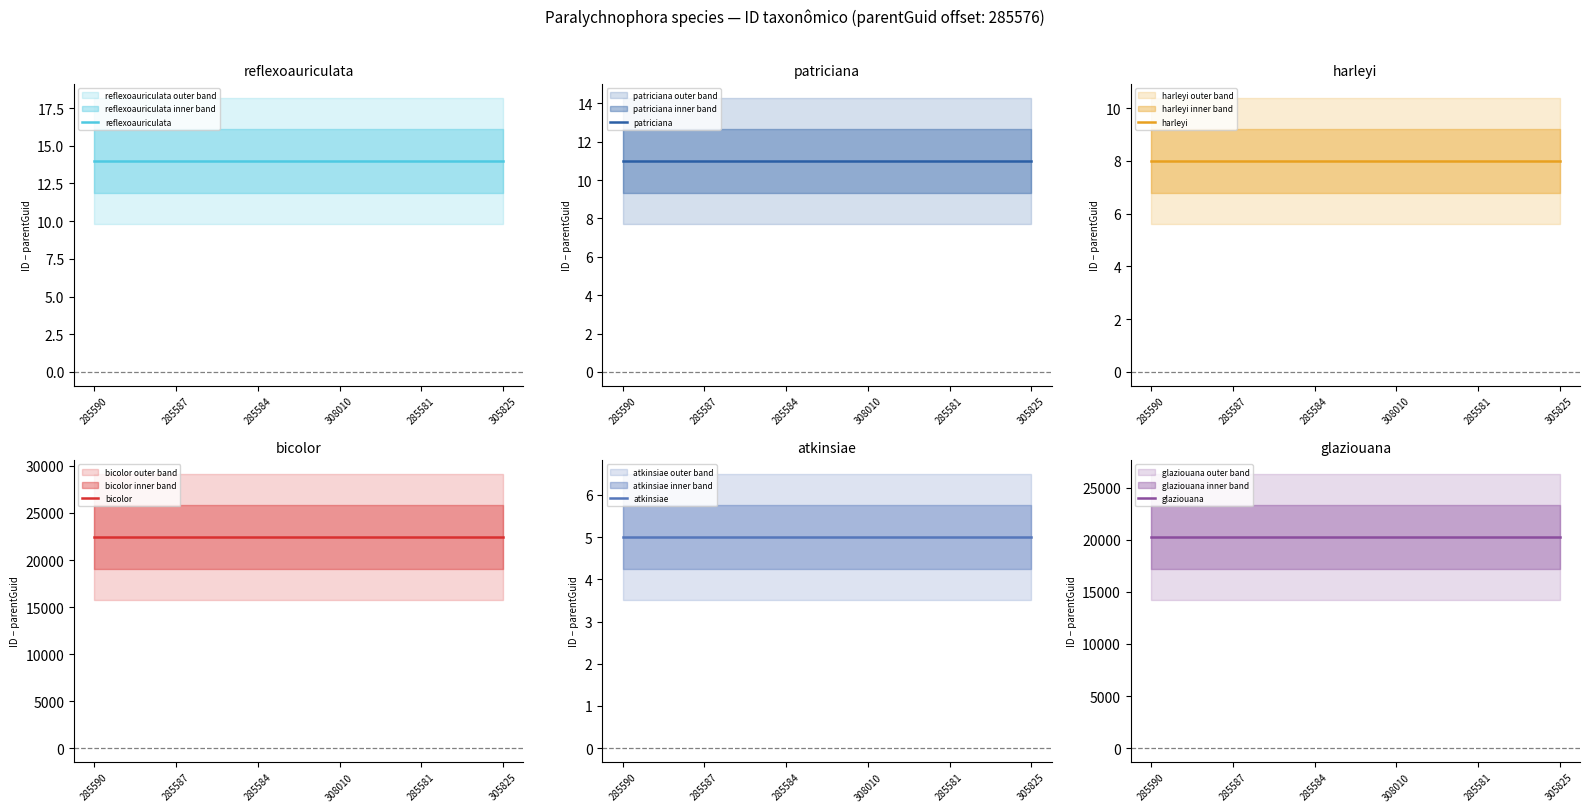

The value of atkinsiae at 285581 is 69592. True or false?

False